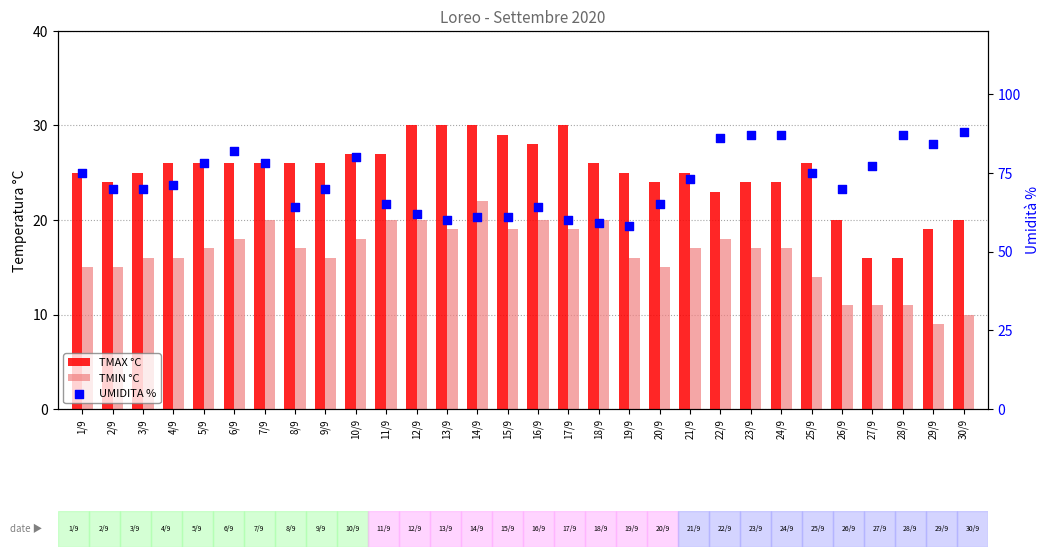

What is the total value across all series at 8/9?

107